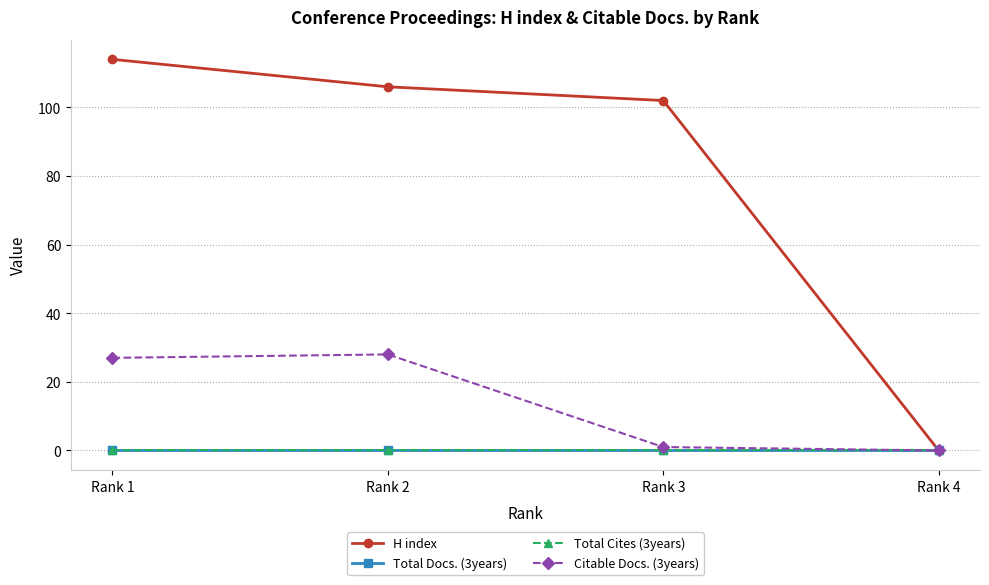

Does the chart have visible grid lines?

Yes